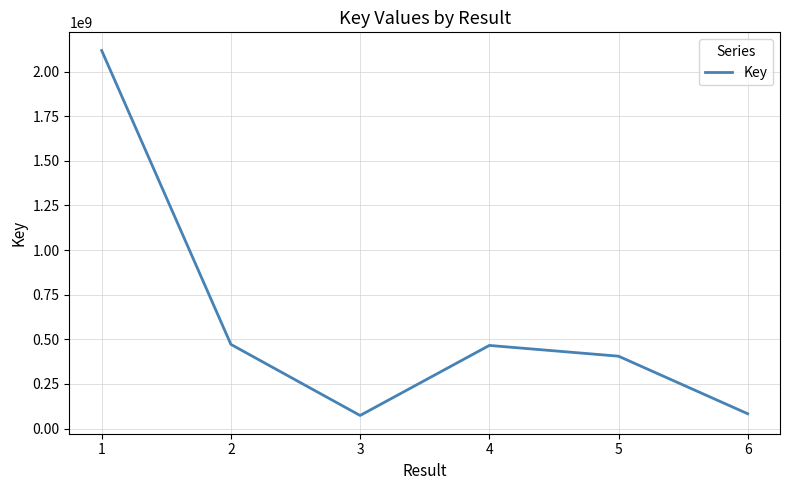

Is it true that the value at 1 is 2784137856?

False